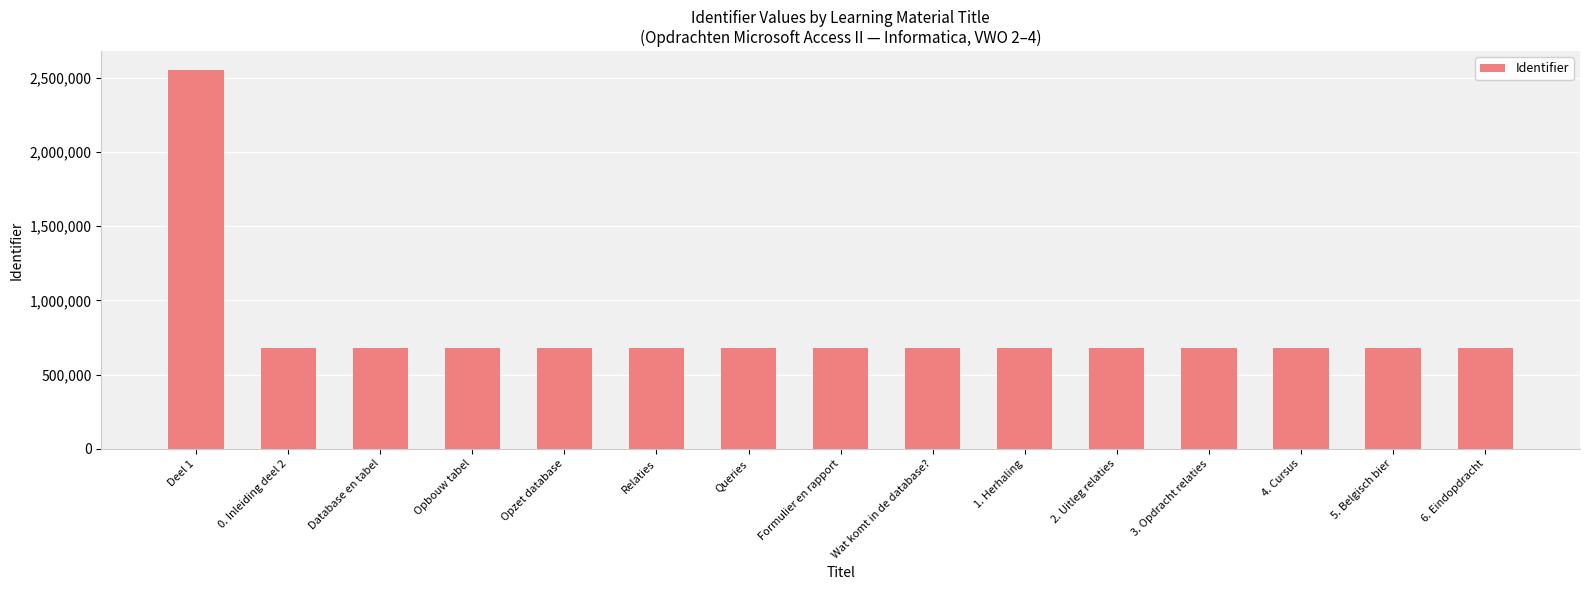

What is the difference between the second highest and second lowest values?

27